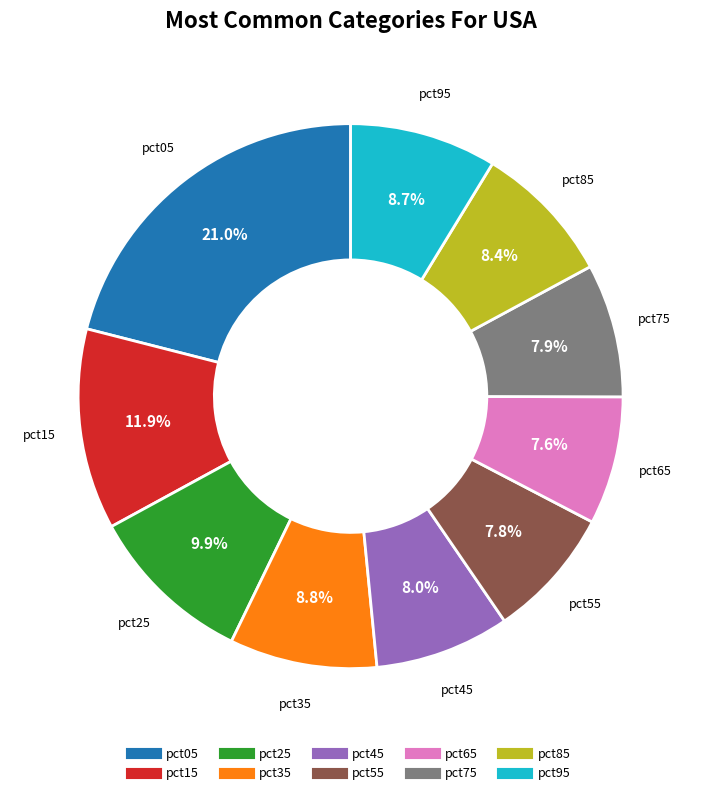

Which slice is the largest?

pct05